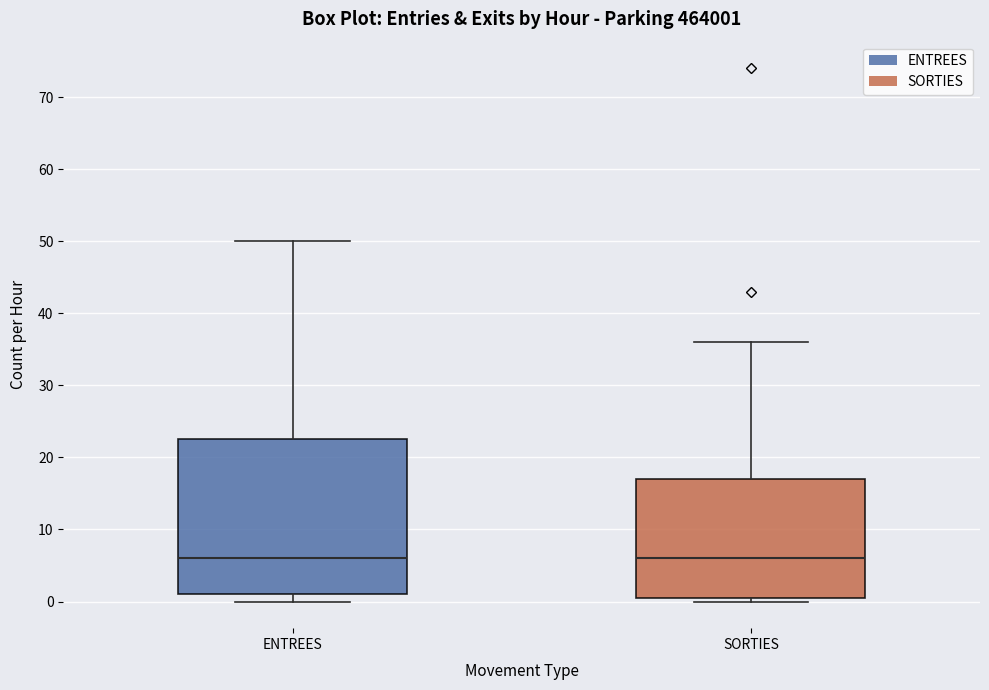

Reading left to right, transcribe this box plot: for each box, give where its median line is, the range the box spans, and where its two whiskers end, as read against the y-axis. The values are not printed on the chart, so give them approximately, as read against the axis.

ENTREES: median 6, box 1 to 23, whiskers 0 to 50
SORTIES: median 6, box 1 to 17, whiskers 0 to 36